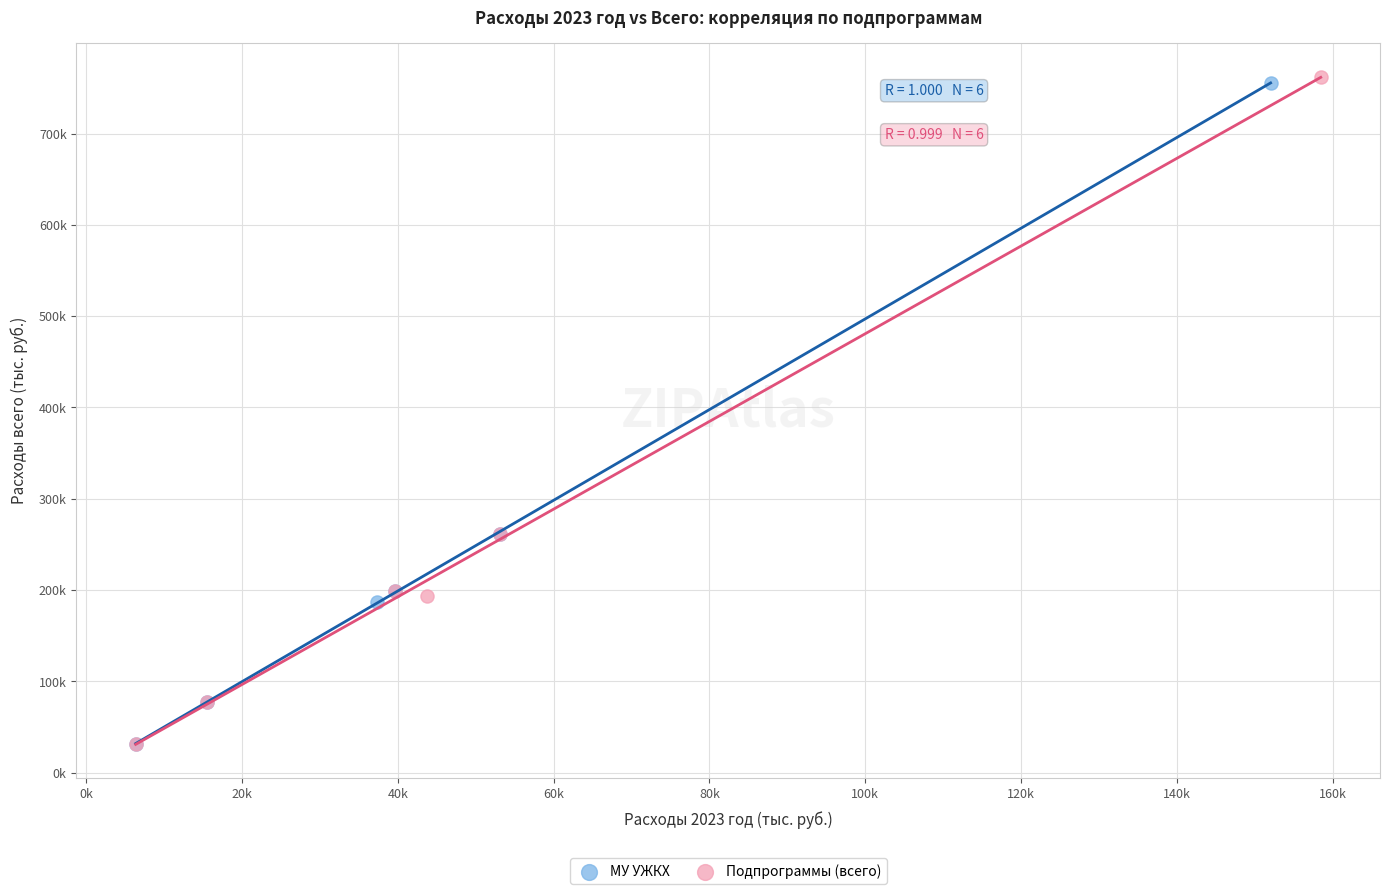

What are all the series names shown in the legend?

МУ УЖКХ, Подпрограммы (всего)